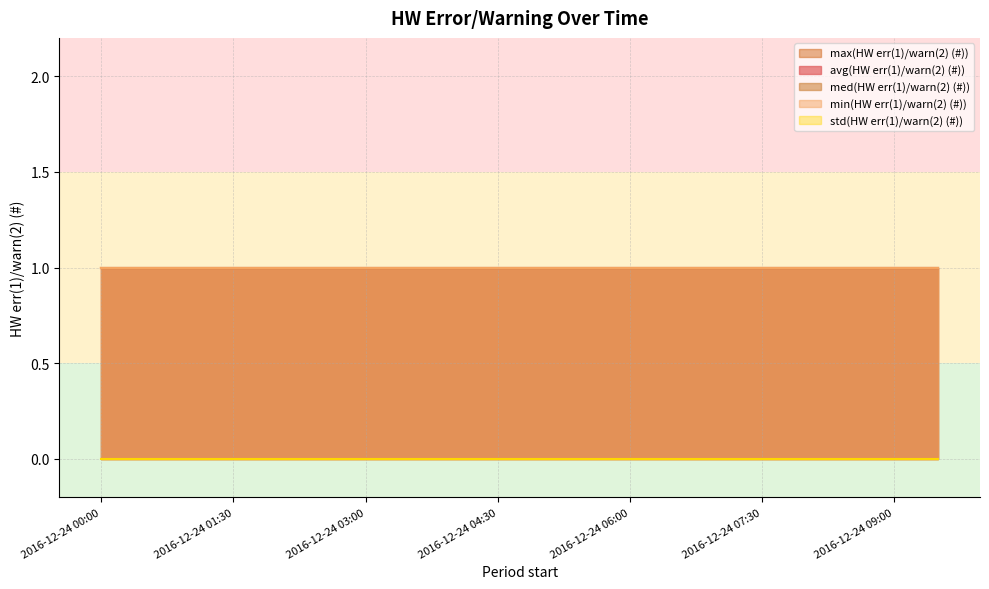

Reading left to right, extract all data points from this chart.

avg(HW err(1)/warn(2) (#)): 1	1	1	1	1	1	1	1	1	1	1	1	1	1	1	1	1	1	1	1
min(HW err(1)/warn(2) (#)): 1	1	1	1	1	1	1	1	1	1	1	1	1	1	1	1	1	1	1	1
max(HW err(1)/warn(2) (#)): 1	1	1	1	1	1	1	1	1	1	1	1	1	1	1	1	1	1	1	1
std(HW err(1)/warn(2) (#)): 0	0	0	0	0	0	0	0	0	0	0	0	0	0	0	0	0	0	0	0
med(HW err(1)/warn(2) (#)): 1	1	1	1	1	1	1	1	1	1	1	1	1	1	1	1	1	1	1	1